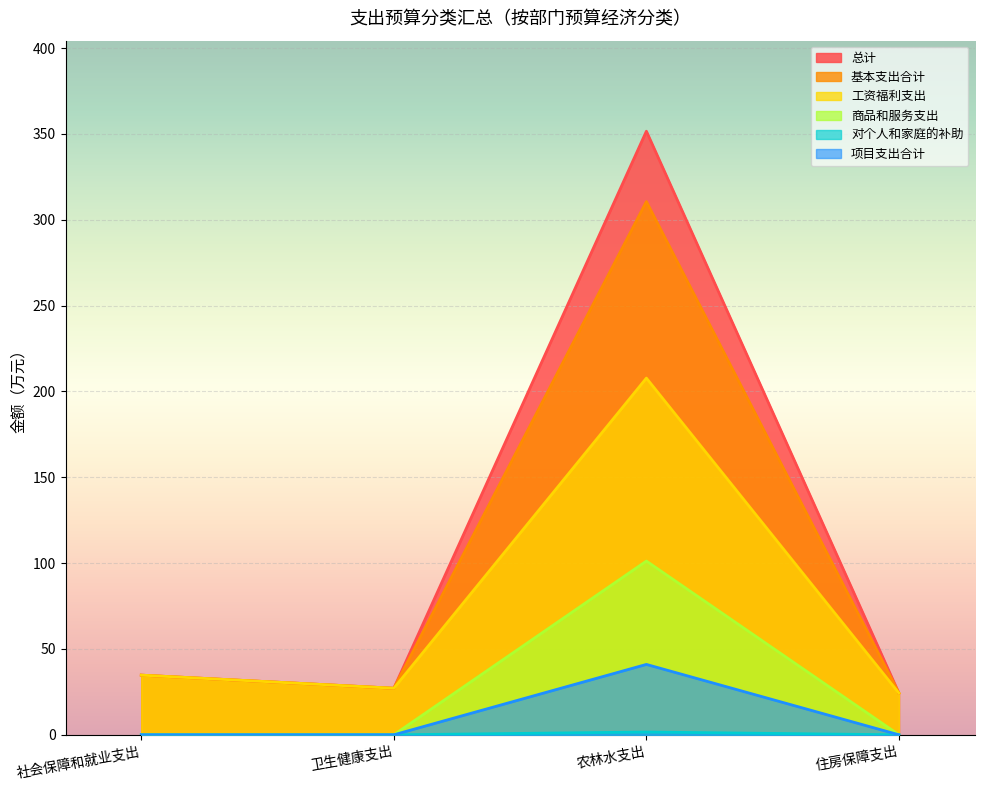

What is the maximum value for 基本支出合计?

310.6